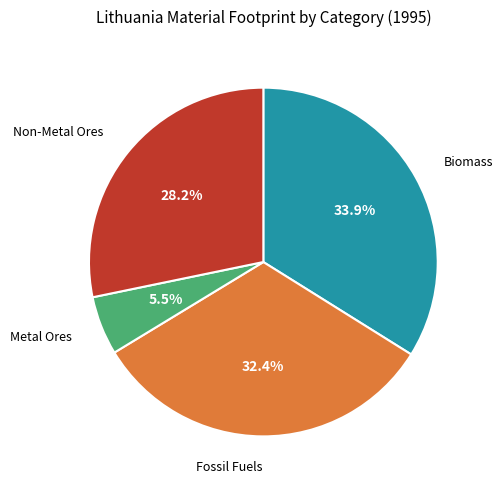

Is there any slice that represents more than half of the pie?

No